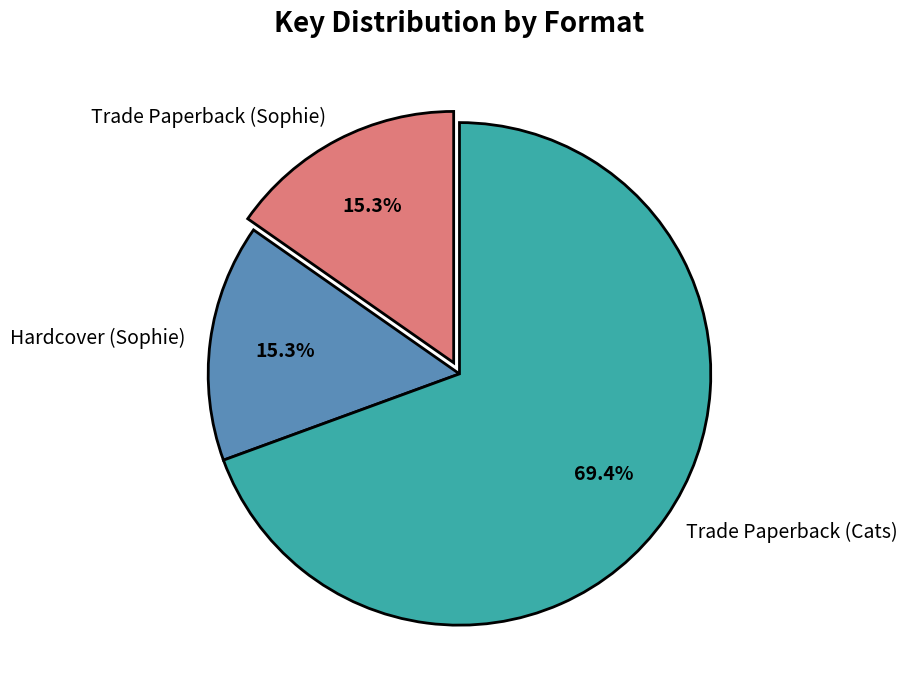

How many segments does this pie chart have?

3